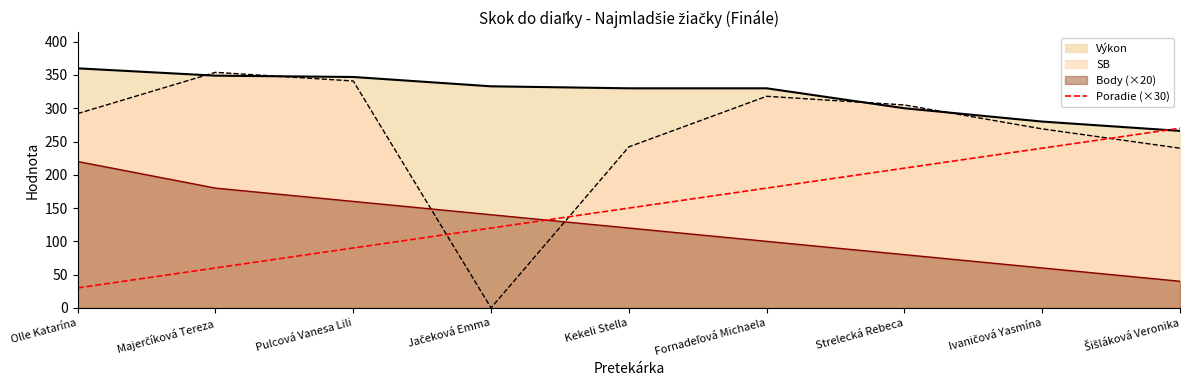

Which series has the widest spread of values?

SB